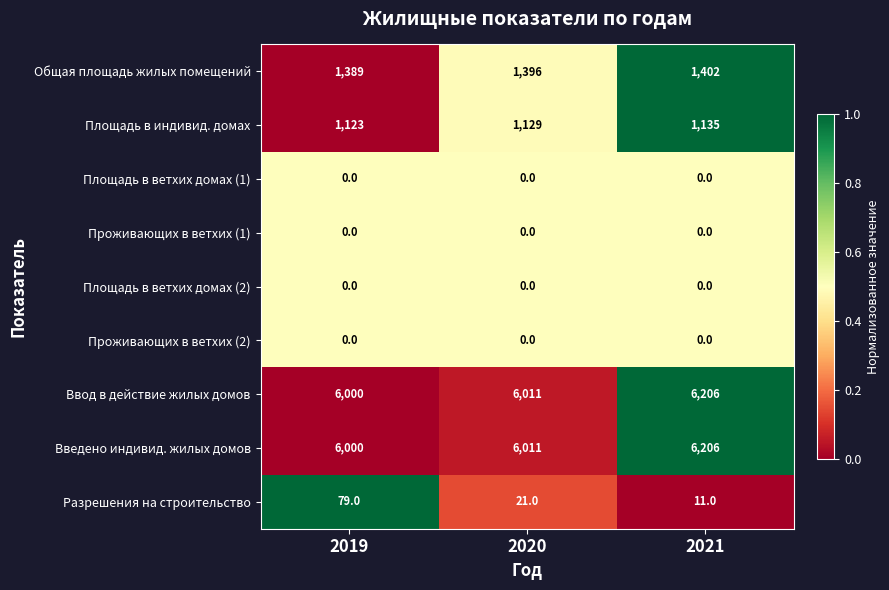

How many Площадь в индивид. домах values are between 1123 and 1135?

3